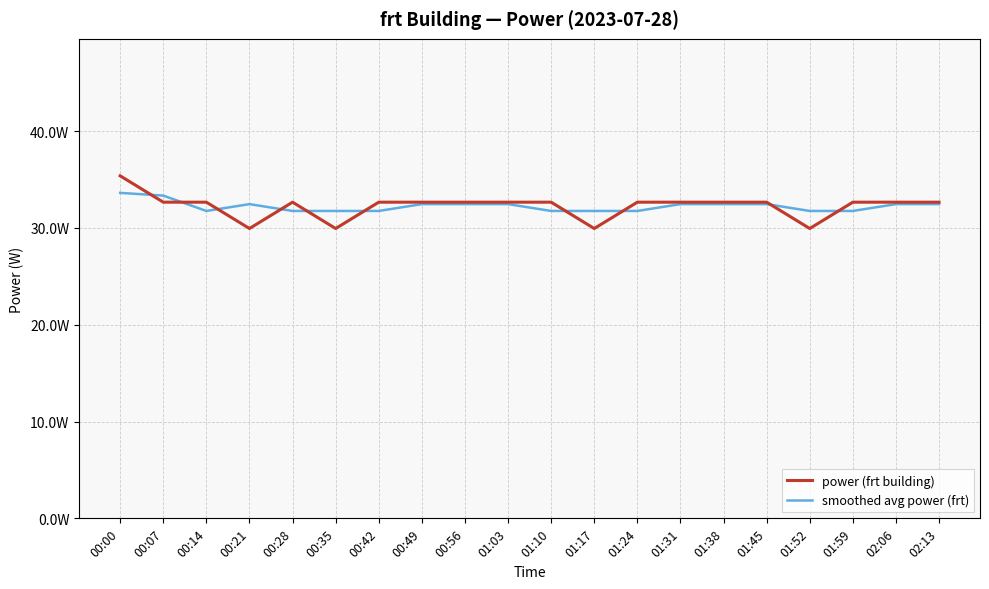

What are all the series names shown in the legend?

power (frt building), smoothed avg power (frt)